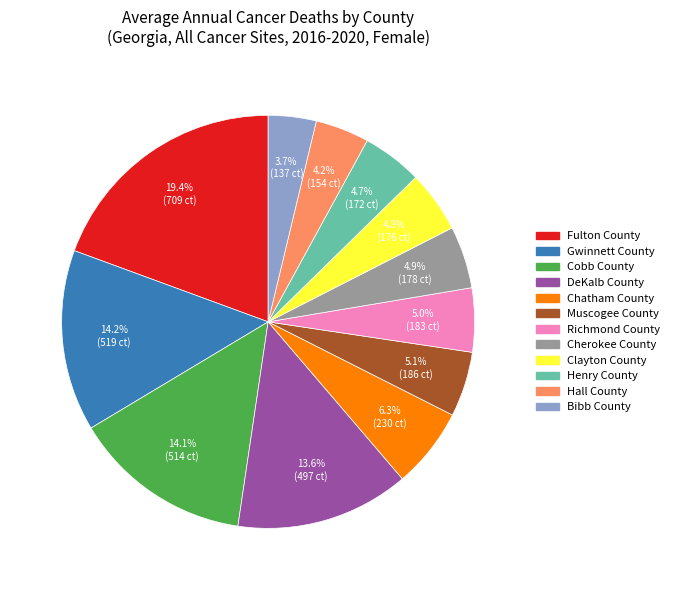

What percentage is the Fulton County slice, to the nearest percent?

19%